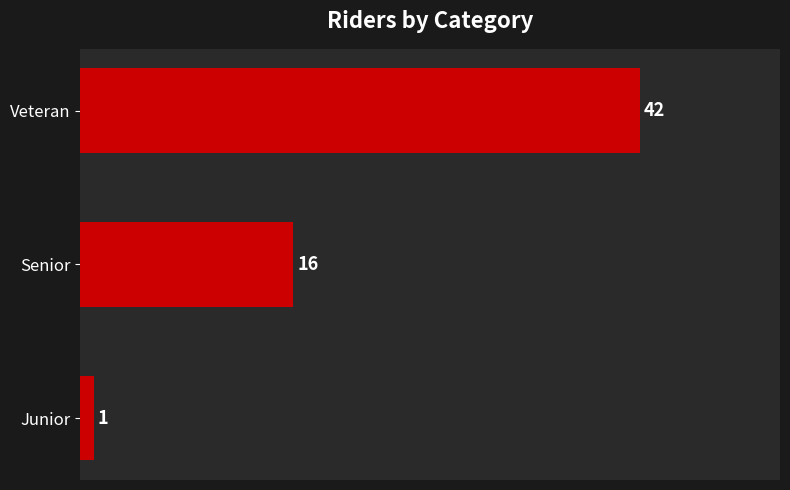

List the labels in order of value, smallest first.

Junior, Senior, Veteran